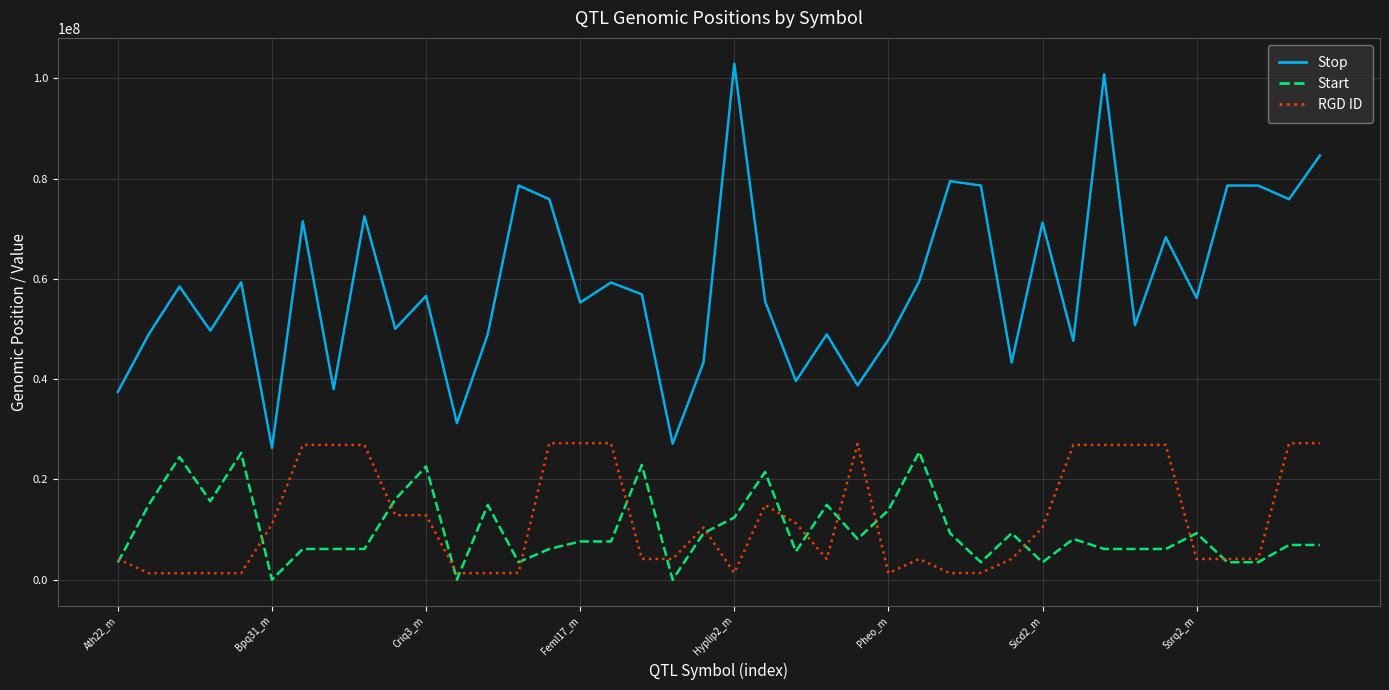

What is the maximum value shown in the chart?

102896555